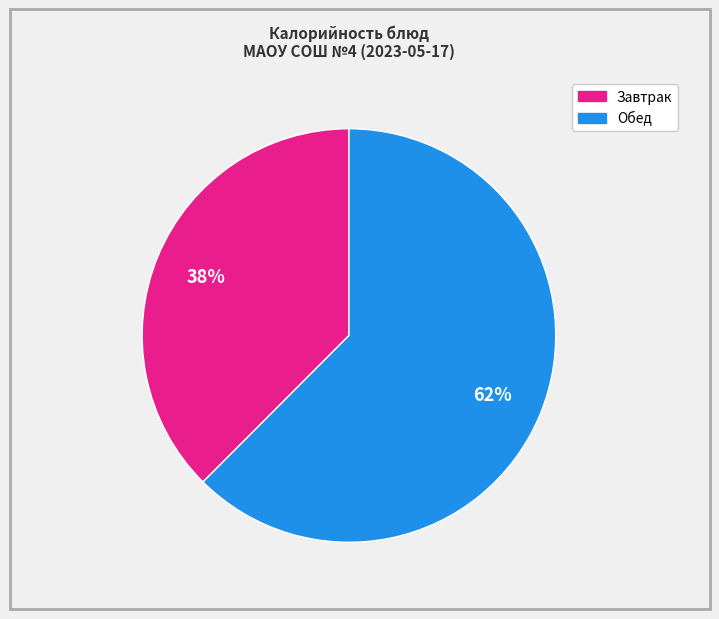

Is there a majority slice in this chart?

Yes